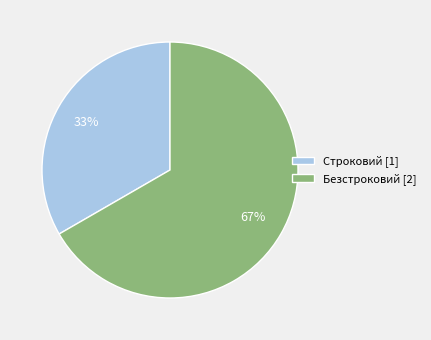

What is the ratio of the value at Строковий to the value at Безстроковий?

0.5